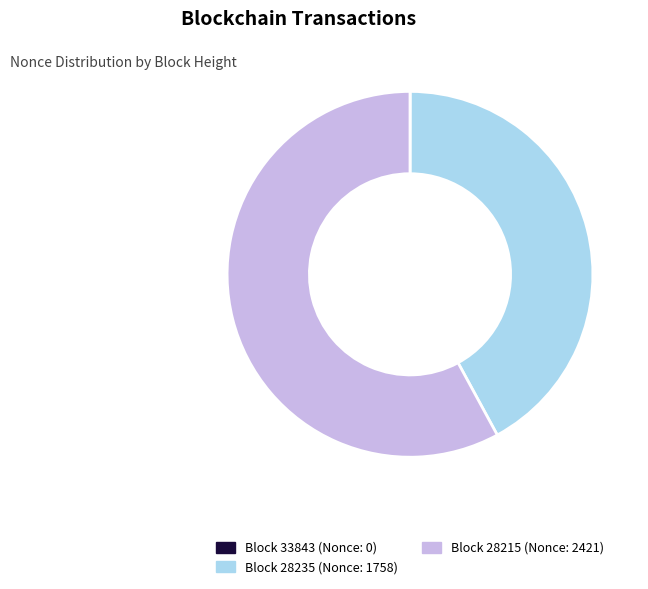

Is there any slice that represents more than half of the pie?

Yes